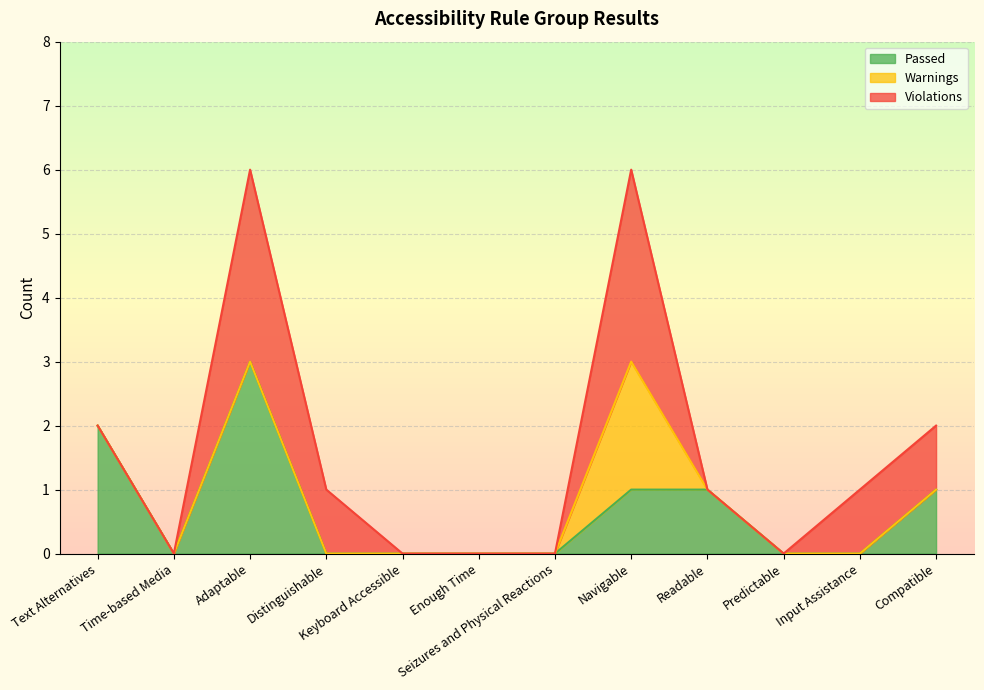

Reading left to right, transcribe all the data shown in this chart.

Passed: 2	0	3	0	0	0	0	1	1	0	0	1
Warnings: 0	0	0	0	0	0	0	2	0	0	0	0
Violations: 0	0	3	1	0	0	0	3	0	0	1	1